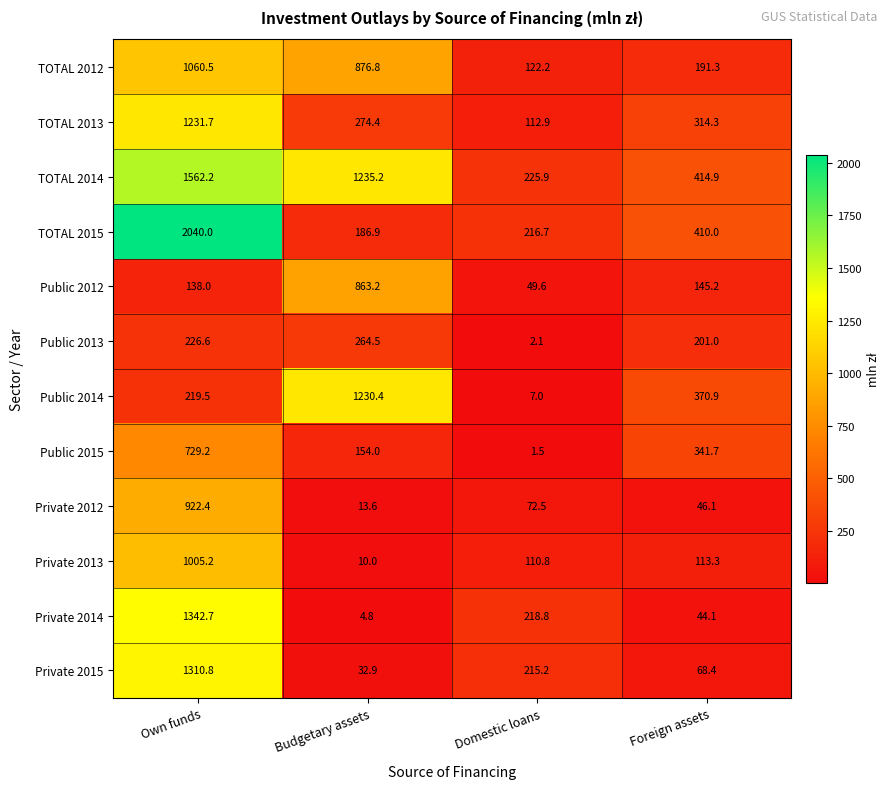

Rank the series at Foreign assets from highest to lowest value.

TOTAL 2014, TOTAL 2015, Public 2014, Public 2015, TOTAL 2013, Public 2013, TOTAL 2012, Public 2012, Private 2013, Private 2015, Private 2012, Private 2014